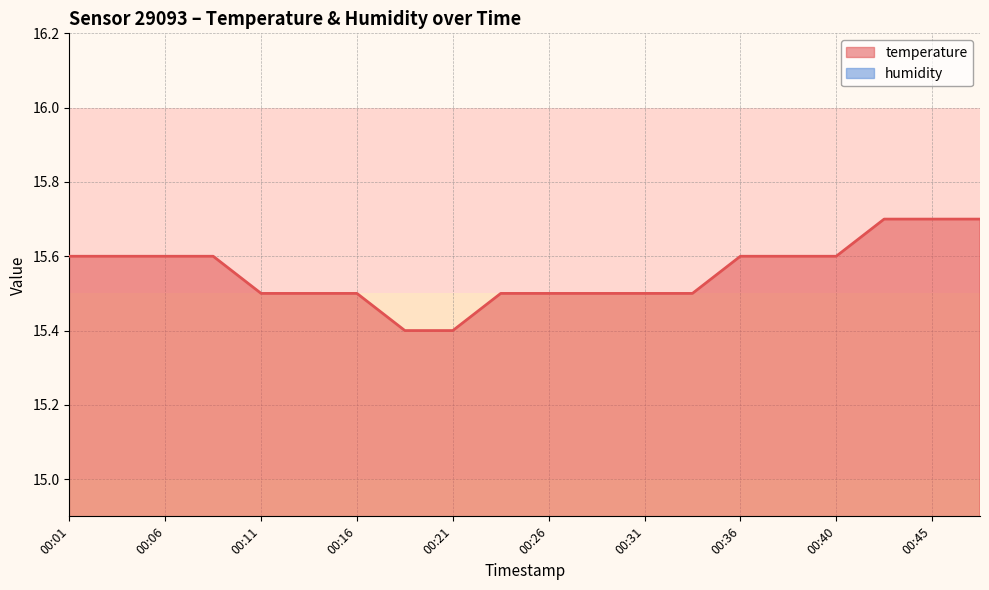

Does the chart display data point markers on the line(s)?

No